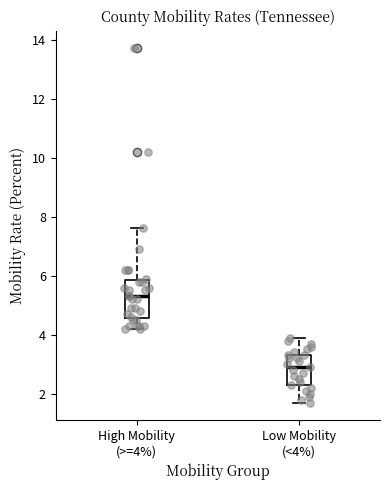

Where does the median line of the box for Low Mobility (<4%) sit on the y-axis? The values are not printed on the chart, so give them approximately, as read against the axis.

3.0